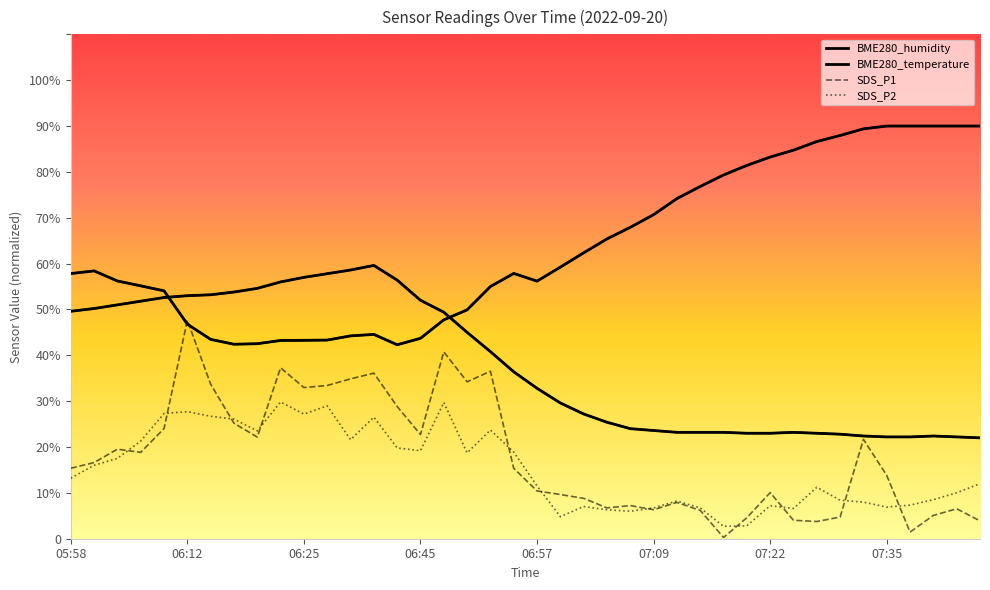

True or false: SDS_P1 and BME280_temperature cross at least once.

False